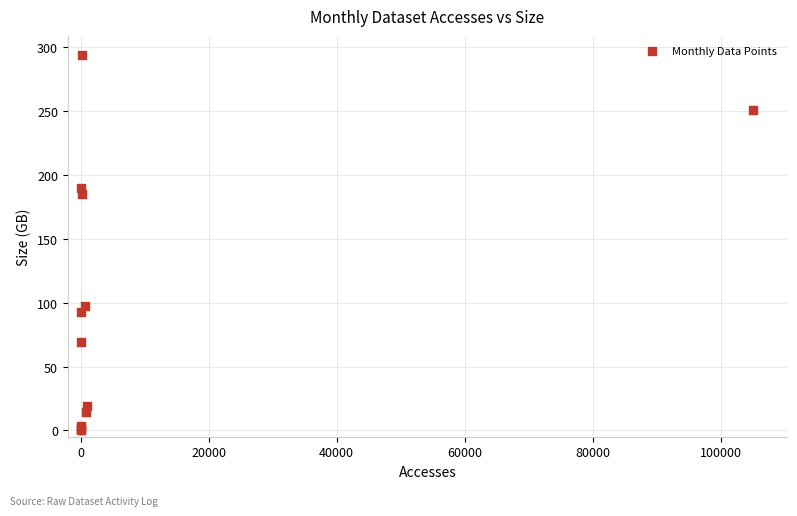

What Y value in the scatter plot is closest to 147?

185.2